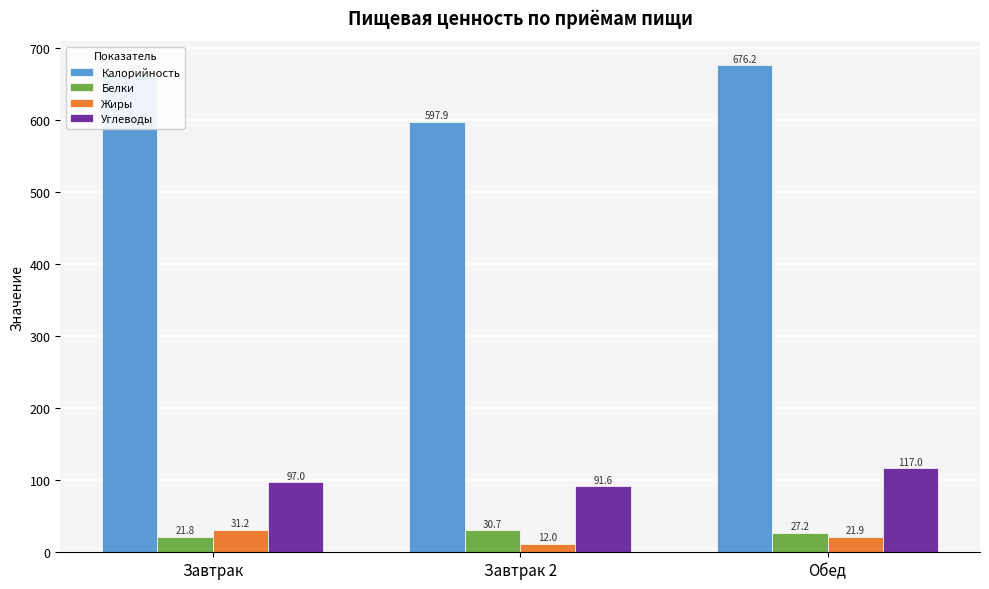

How many data points in Жиры are less than 21?

1